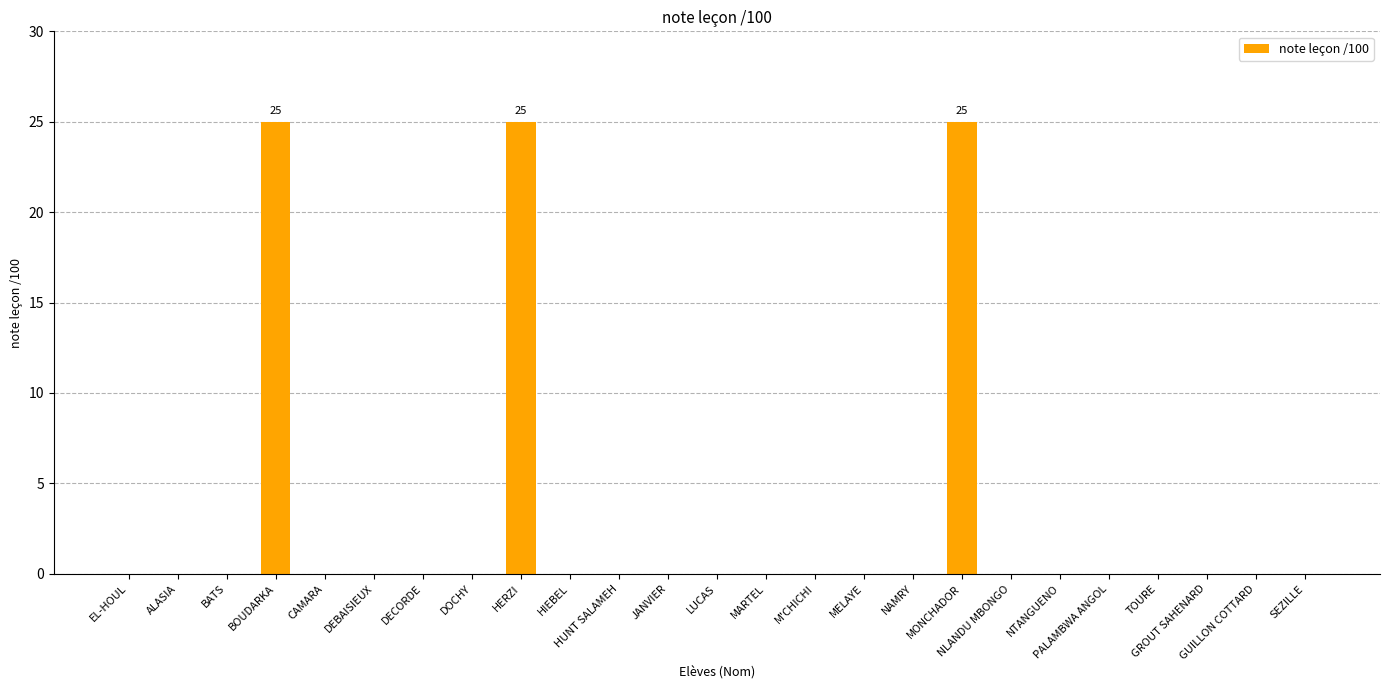

What is the sum of all values?

75